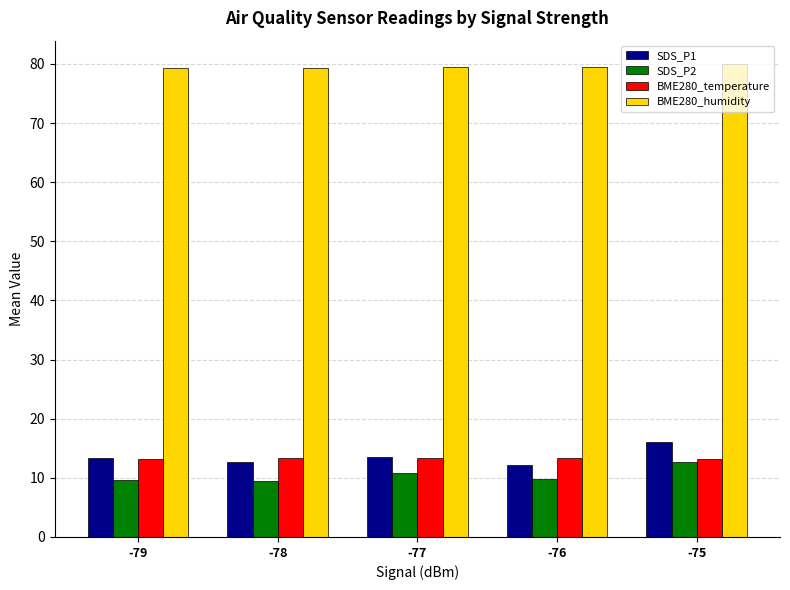

What value does the BME280_temperature series have at -76?

13.3